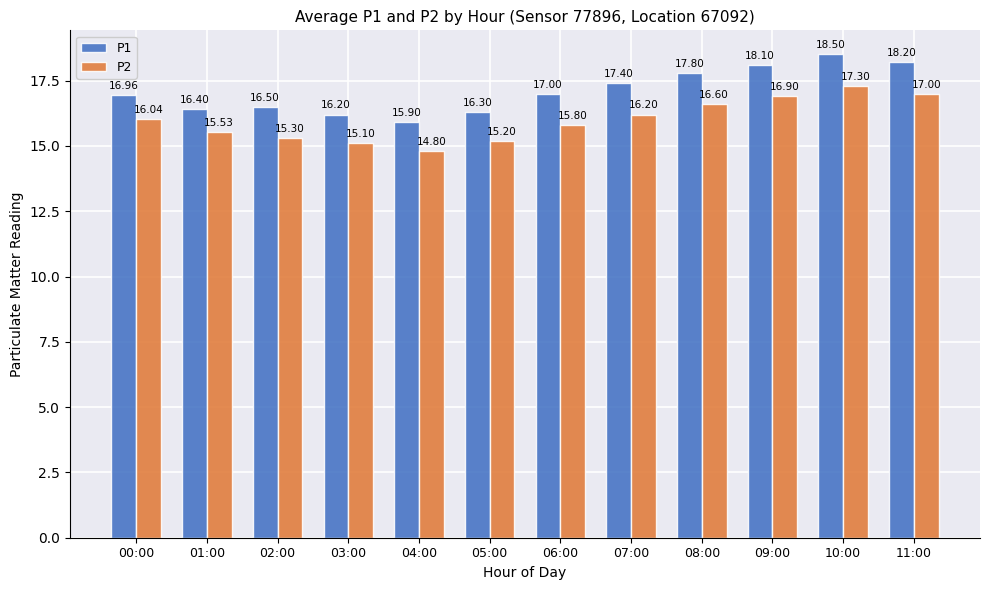

Which series has the largest range (max minus min)?

P1